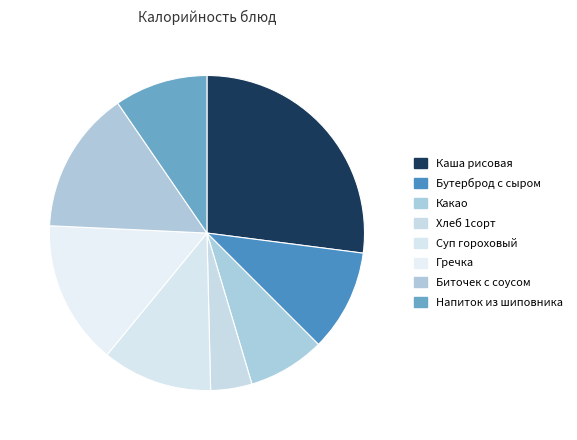

How many segments does this pie chart have?

8